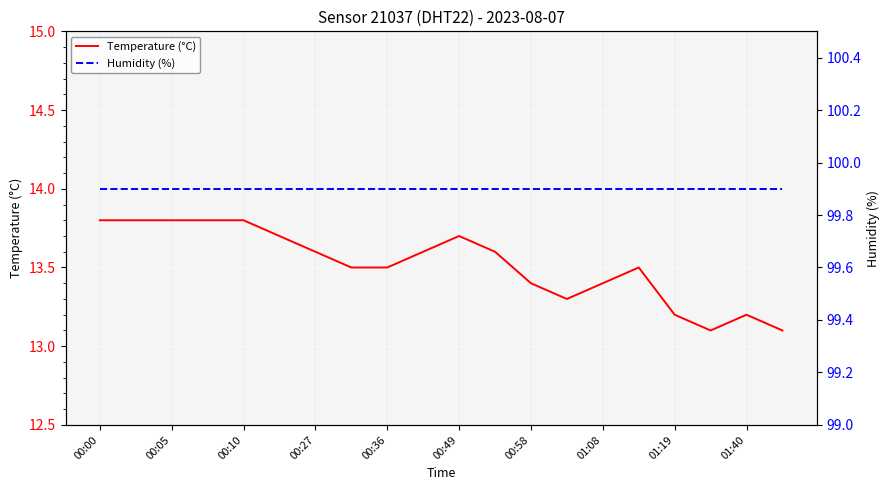

True or false: Temperature (°C) has a value of 6.0 at 00:00.

False